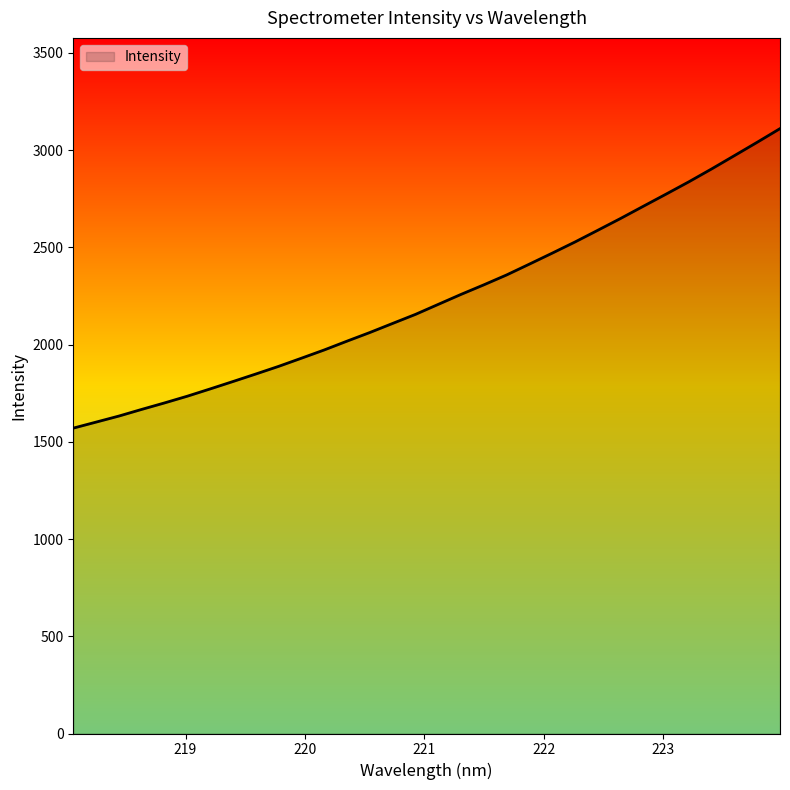

What is the smallest value displayed?

1570.6